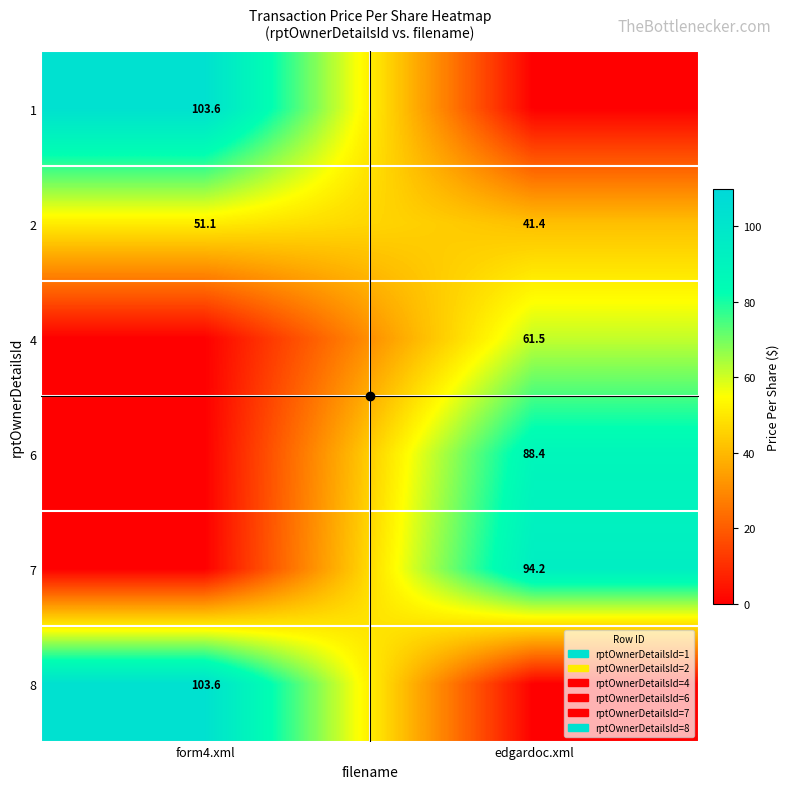

At which label does 2 reach its peak?

form4.xml